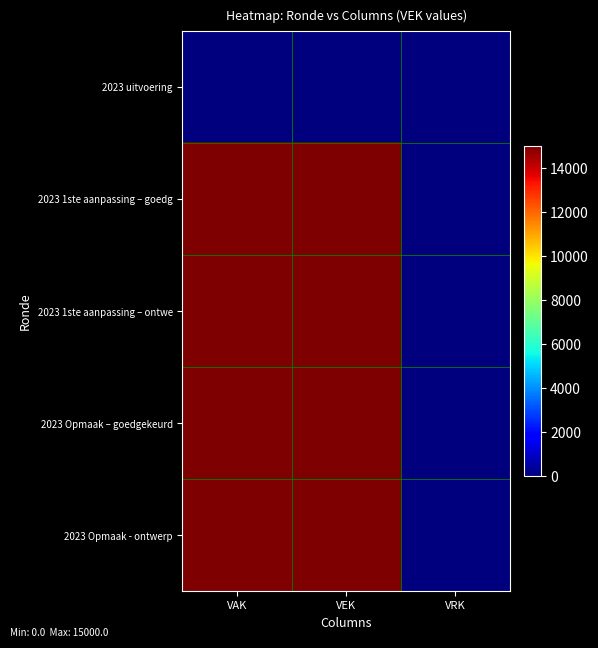

Reading left to right, extract all data points from this chart.

2023 uitvoering: VAK=0	VEK=0	VRK=0
2023 1ste aanpassing – goedg: VAK=15000	VEK=15000	VRK=0
2023 1ste aanpassing – ontwe: VAK=15000	VEK=15000	VRK=0
2023 Opmaak – goedgekeurd: VAK=15000	VEK=15000	VRK=0
2023 Opmaak - ontwerp: VAK=15000	VEK=15000	VRK=0